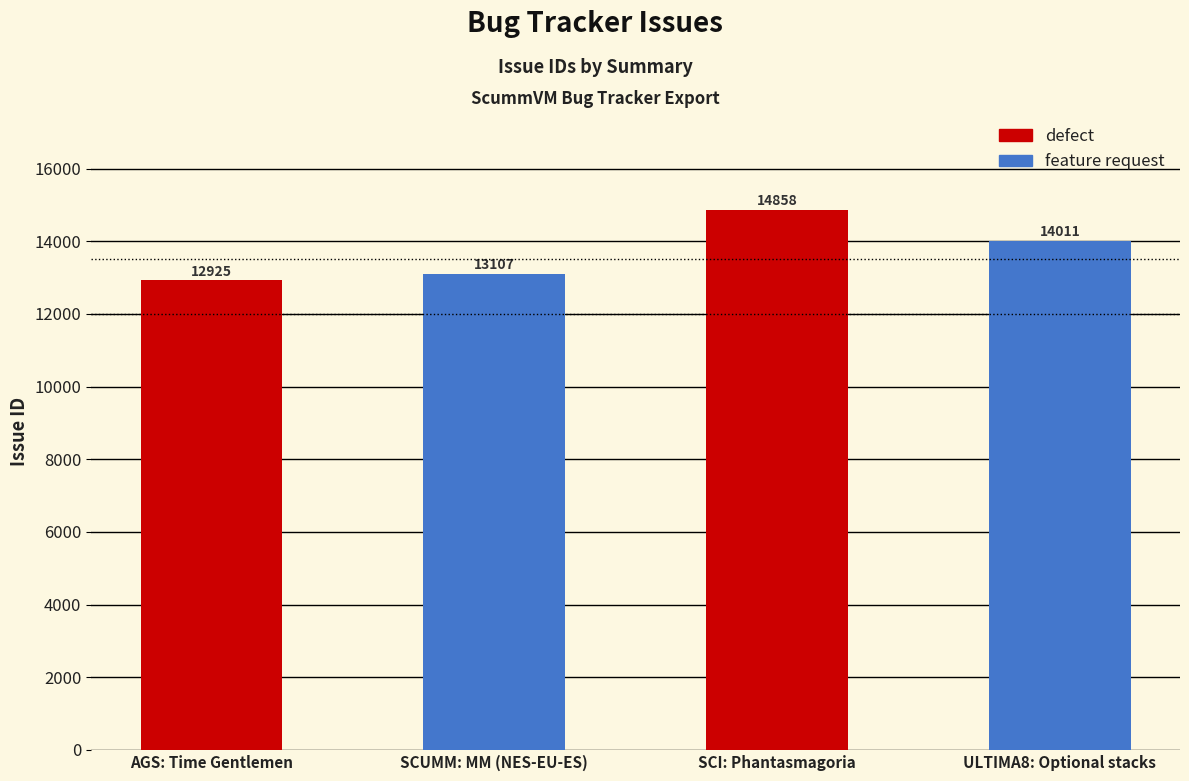

What is the difference between the second highest and second lowest values?

904